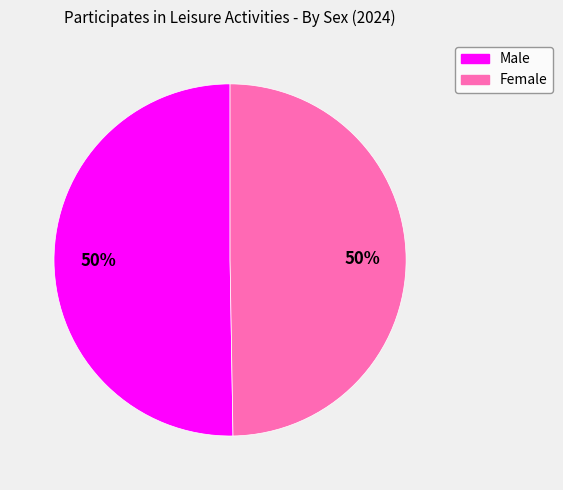

To the nearest percent, what is the average slice percentage?

50%